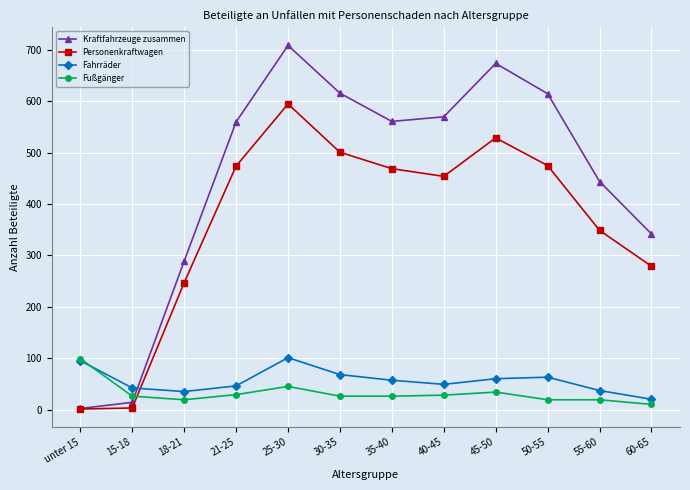

The value of Fußgänger at 50-55 is 19. True or false?

True